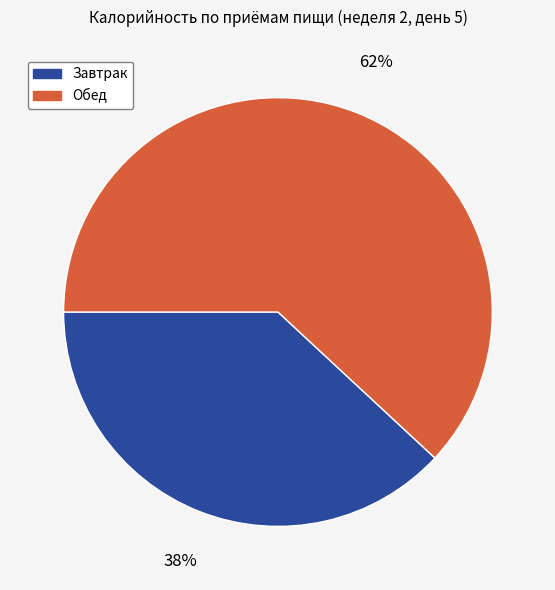

Approximately how many times larger is the value at Обед compared to Завтрак?

1.6